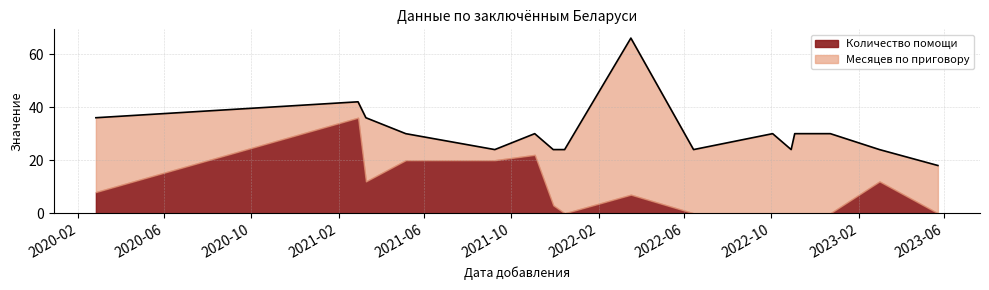

How many values are between 24 and 36?

13